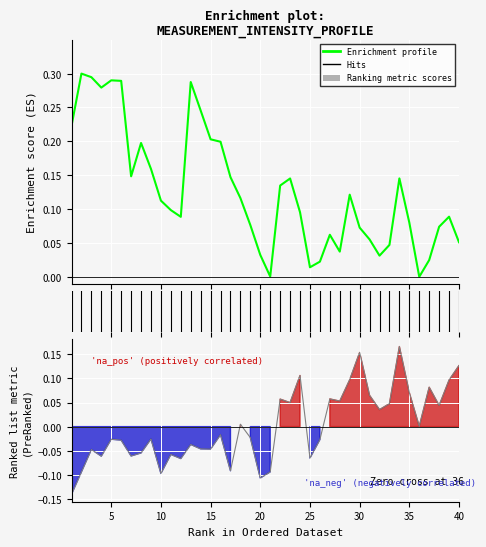

In f, how many points are higher than both neighbors (excluding endpoints)?

13